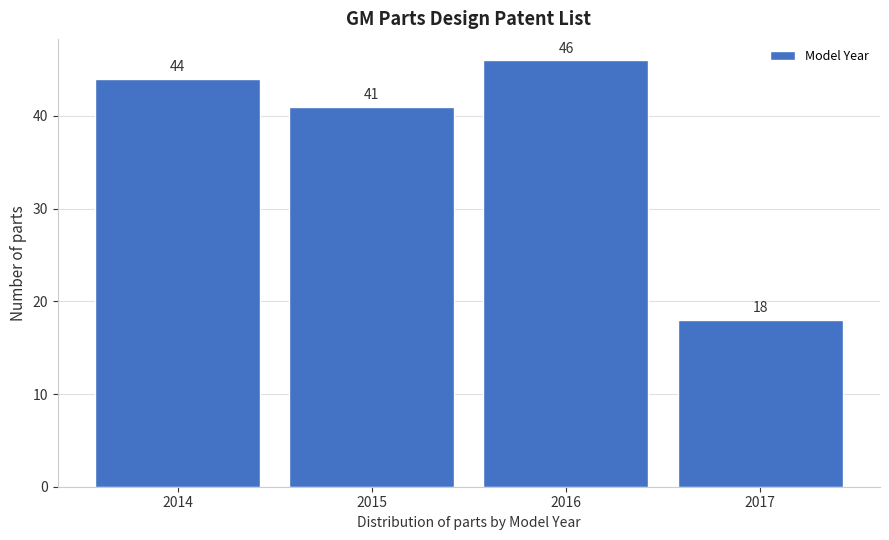

Reading right to left, list all the values displayed in this chart.

18	46	41	44